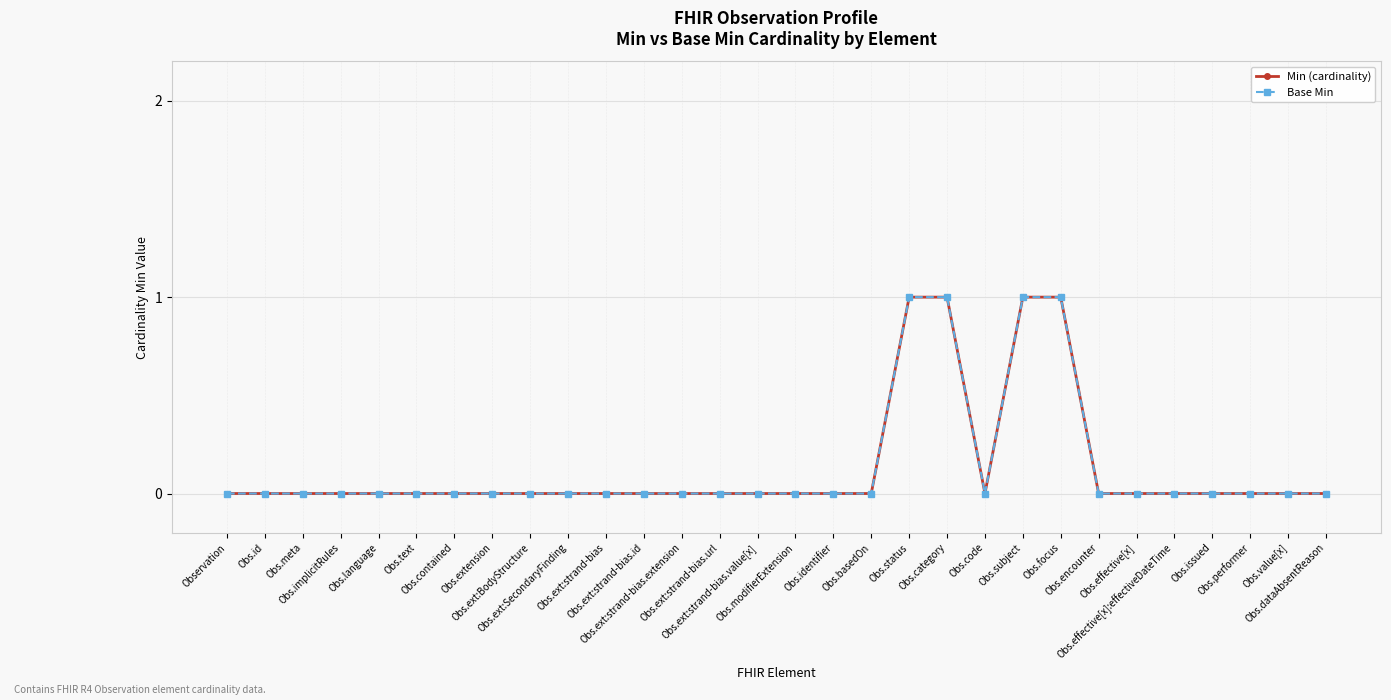

Is this an area chart (filled region under the line)?

No